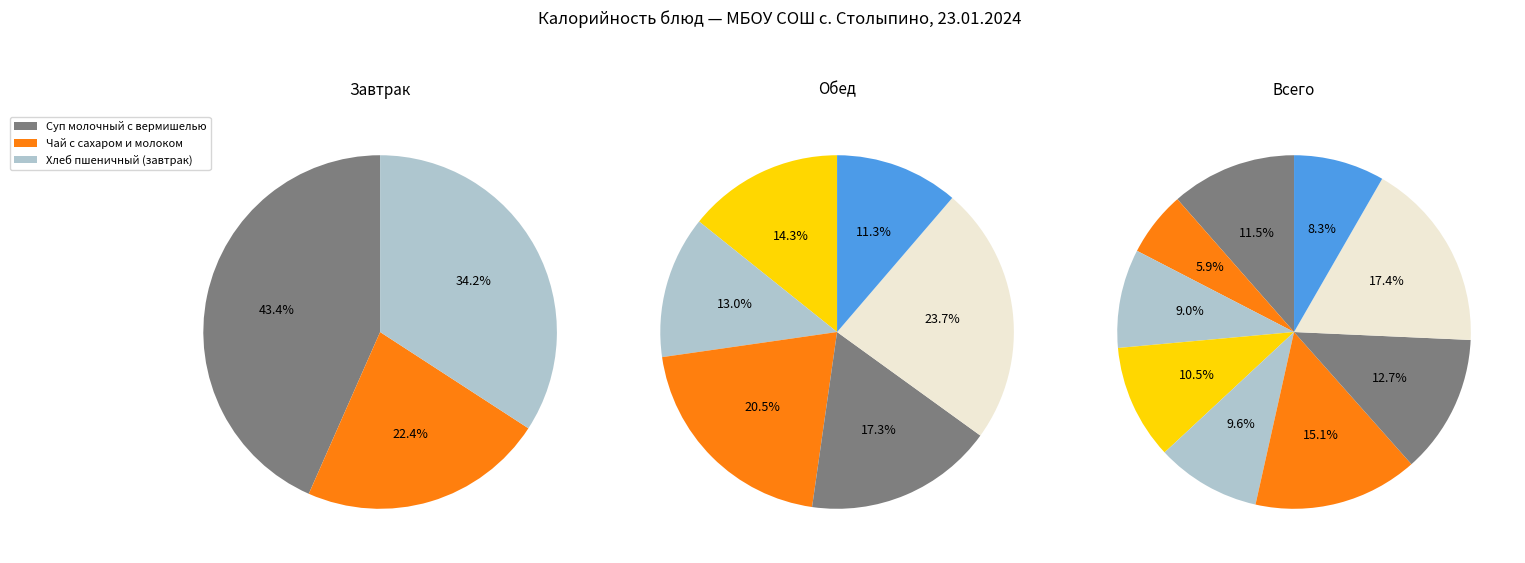

To the nearest percent, what is the average slice percentage?

11%